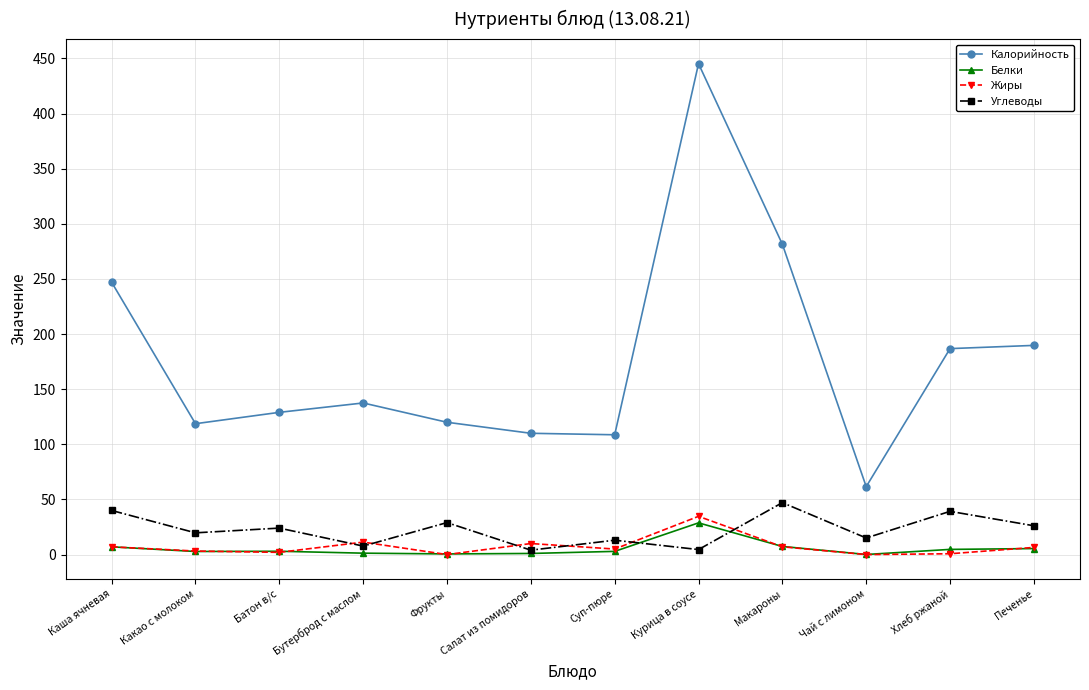

The value of Белки at Хлеб ржаной is 4.7. True or false?

True